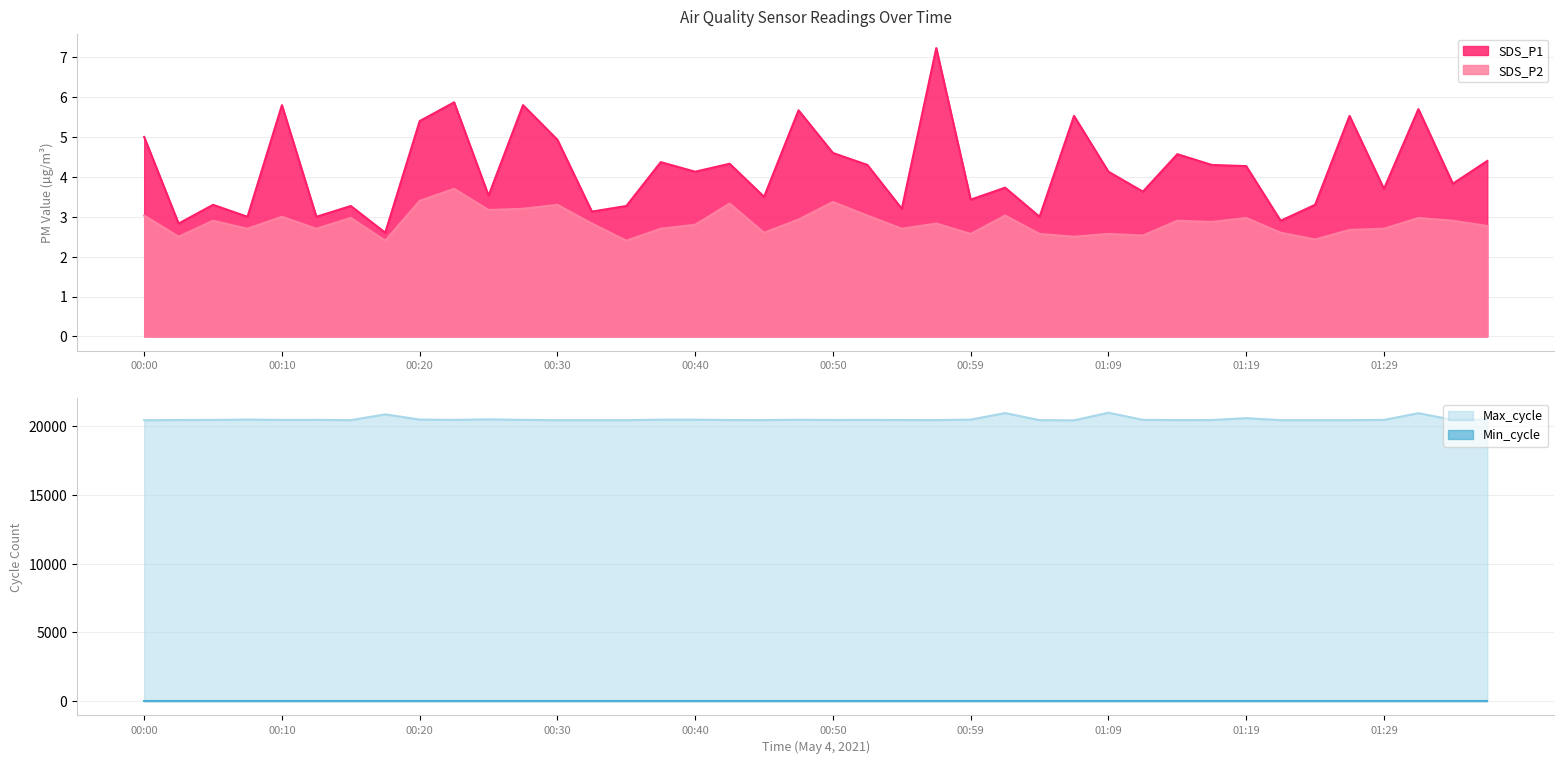

True or false: SDS_P2 and SDS_P1 intersect in this chart.

False